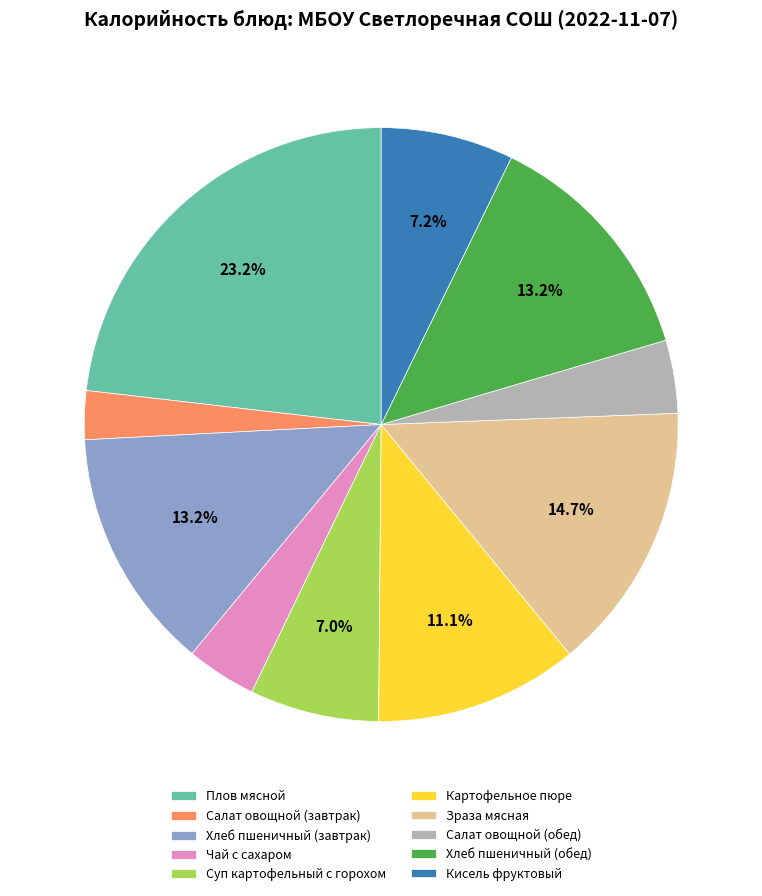

Count the number of slices in the pie.

10